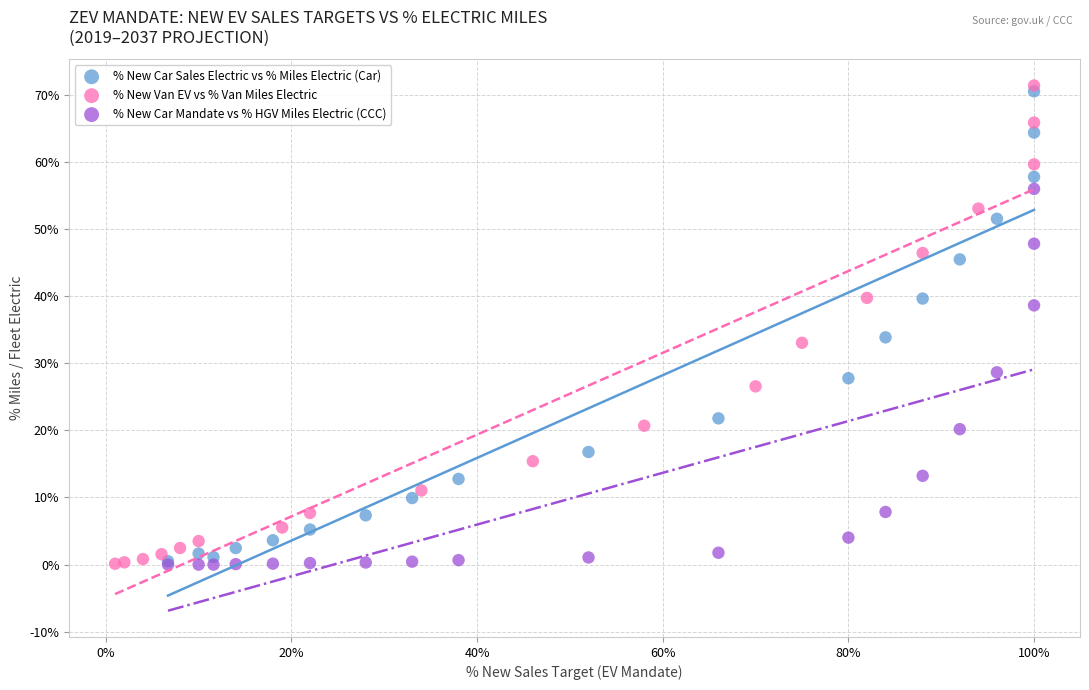

Which series has the largest Y range (max minus min)?

% New Van EV vs % Van Miles Electric